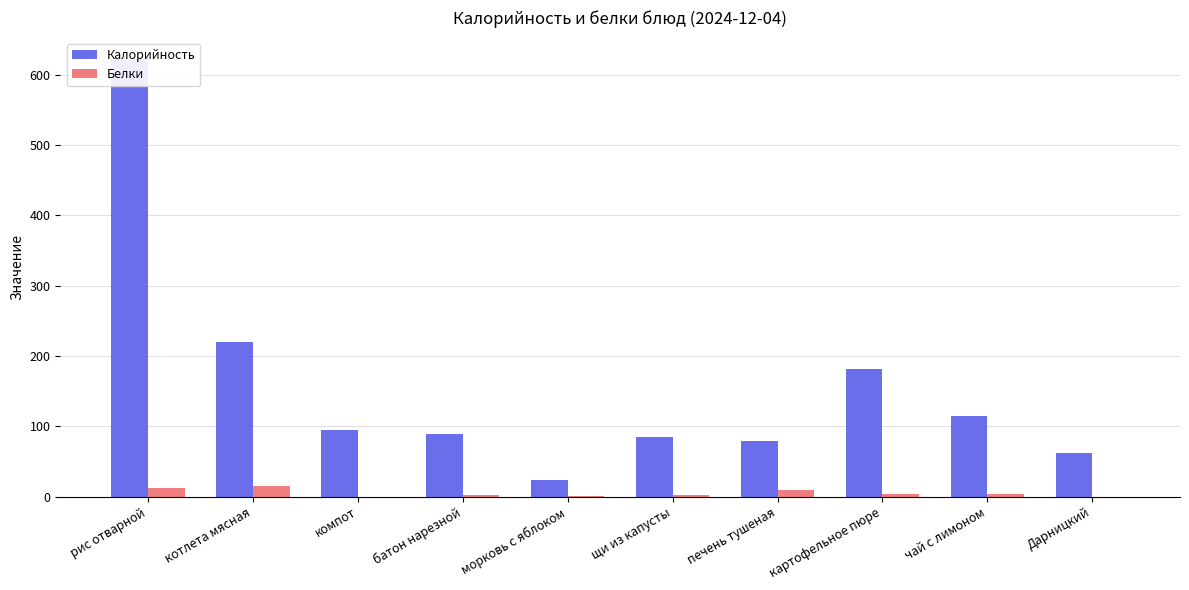

How many data points in Белки are above 3?

5